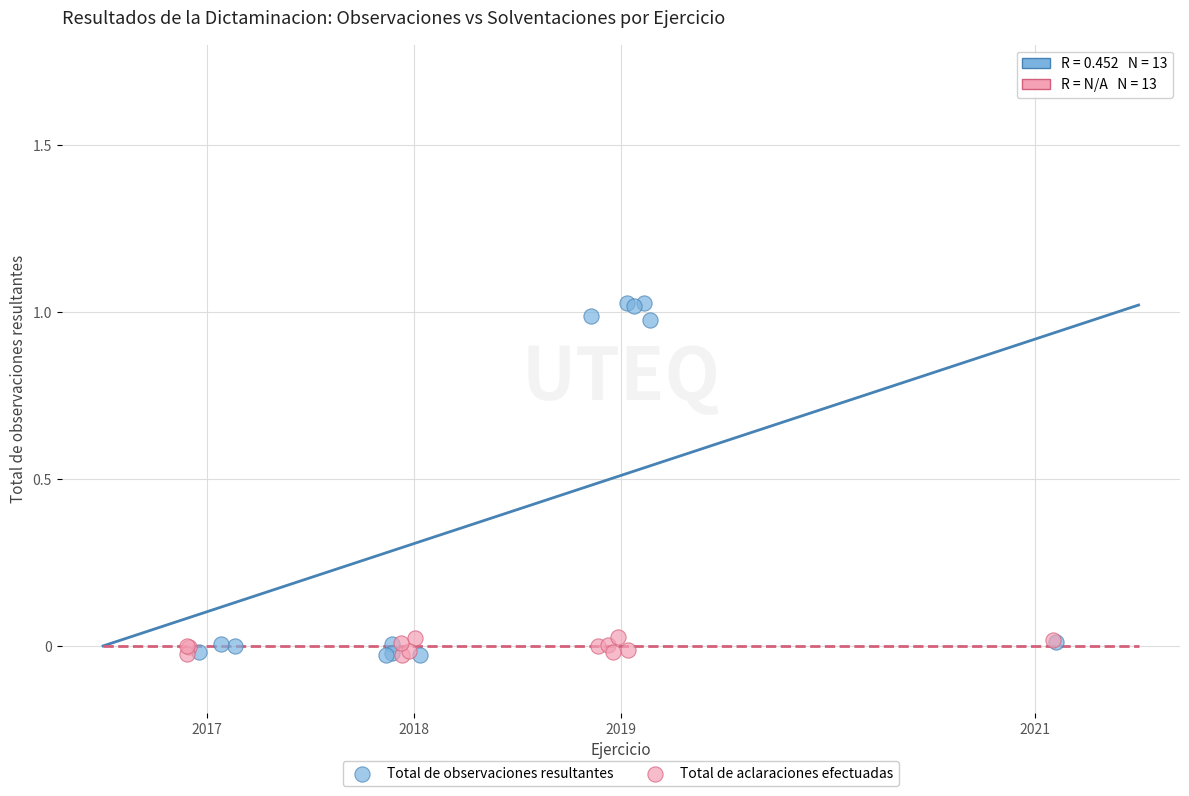

Which series has the largest Y range (max minus min)?

Total de observaciones resultantes